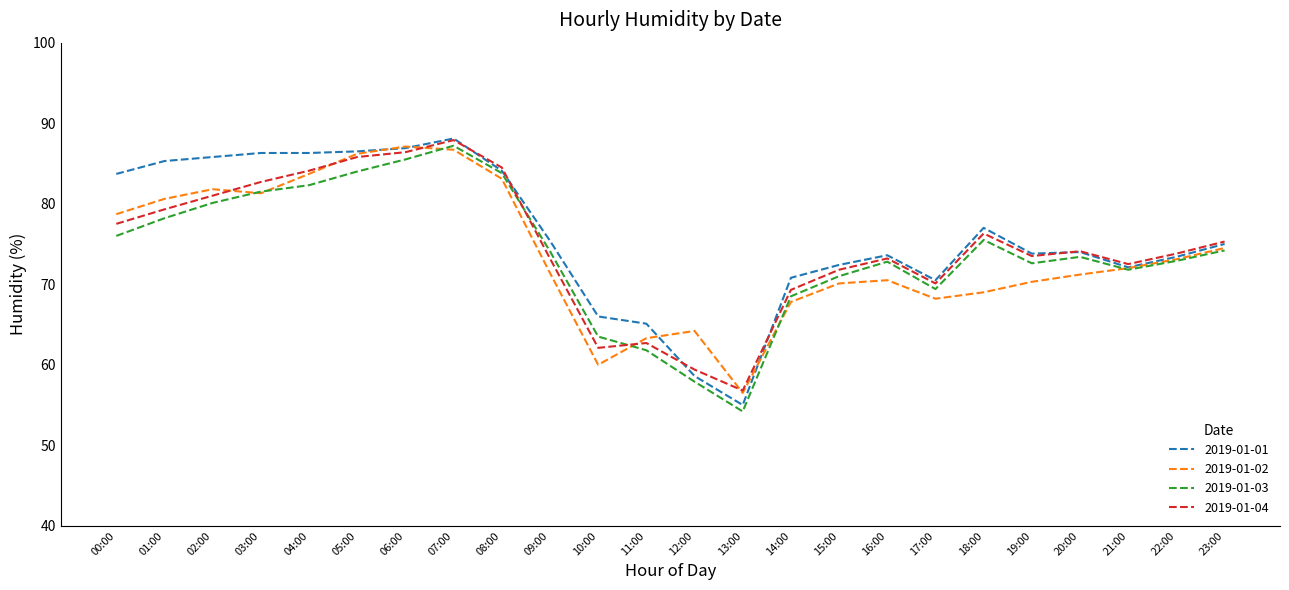

At which label does 2019-01-03 first exceed 74?

00:00